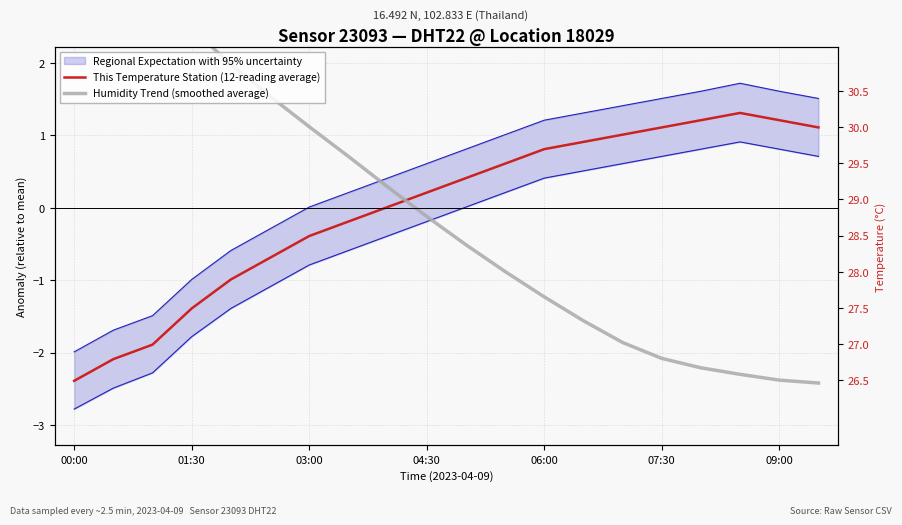

What is the sum of the This Temperature Station (12-reading average) values at 00:00 and 17?

-1.1